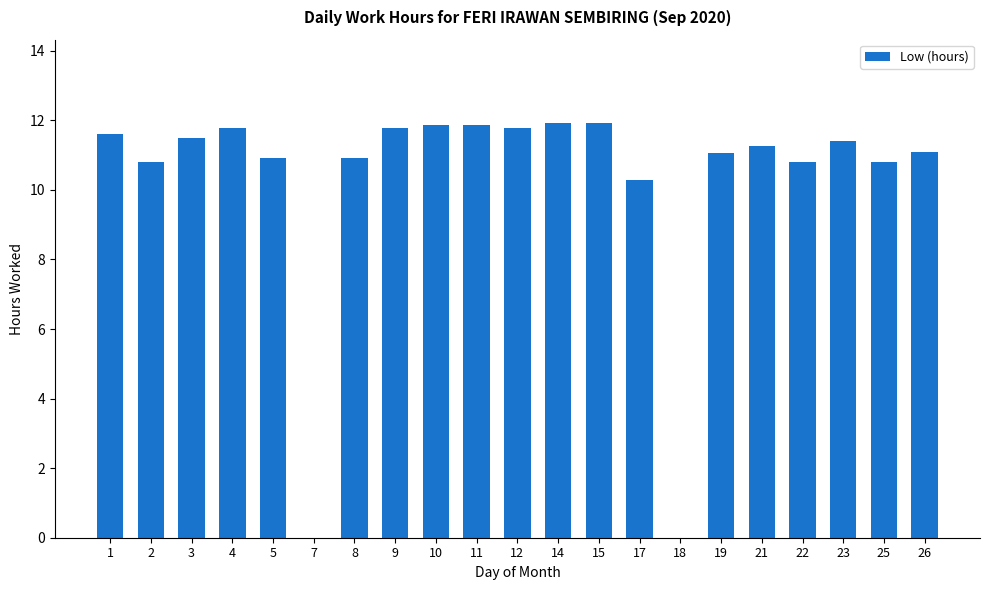

Which has a higher value, 26 or 15?

15